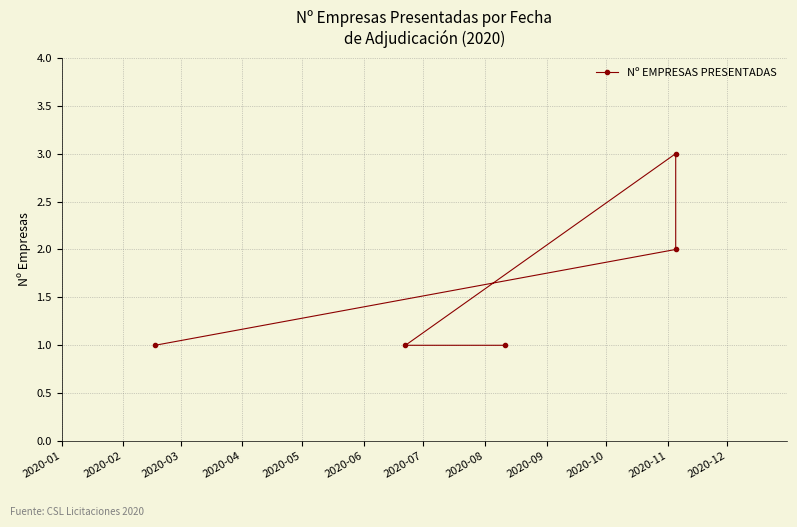

What is the difference between the second highest and minimum values?

1